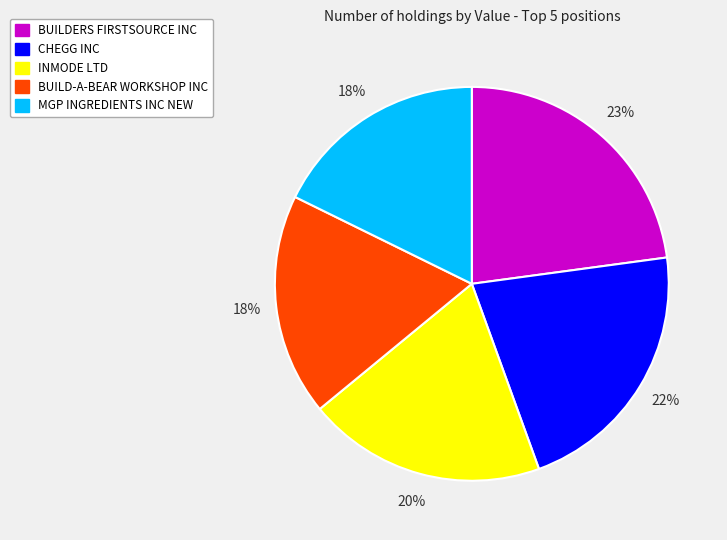

Count the number of slices in the pie.

5